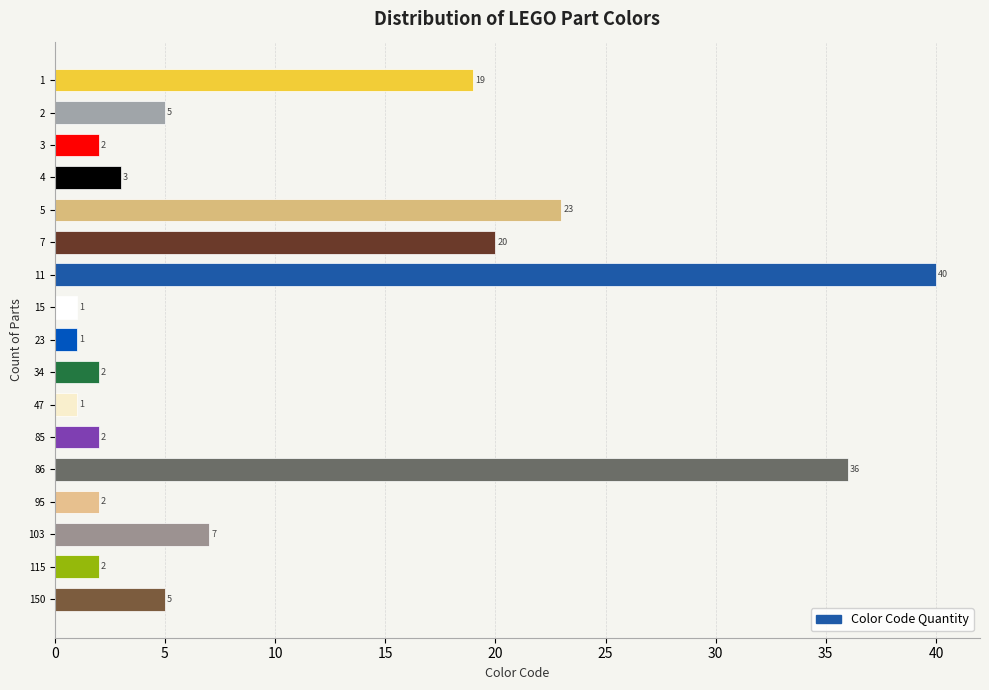

Reading bottom to top, list all the values displayed in this chart.

150=5	115=2	103=7	95=2	86=36	85=2	47=1	34=2	23=1	15=1	11=40	7=20	5=23	4=3	3=2	2=5	1=19